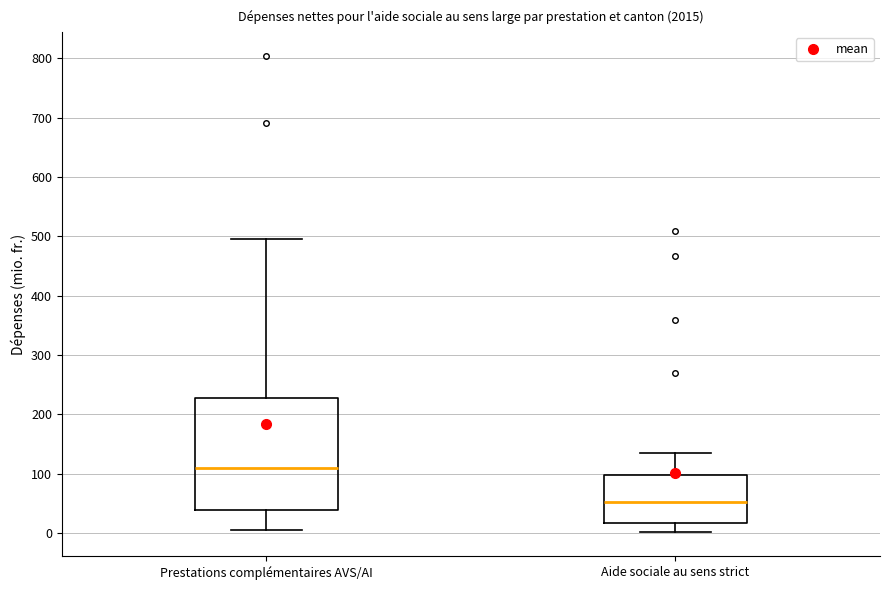

Comparing the boxes themselves (not the whiskers), which one is the tallest?

Prestations complémentaires AVS/AI